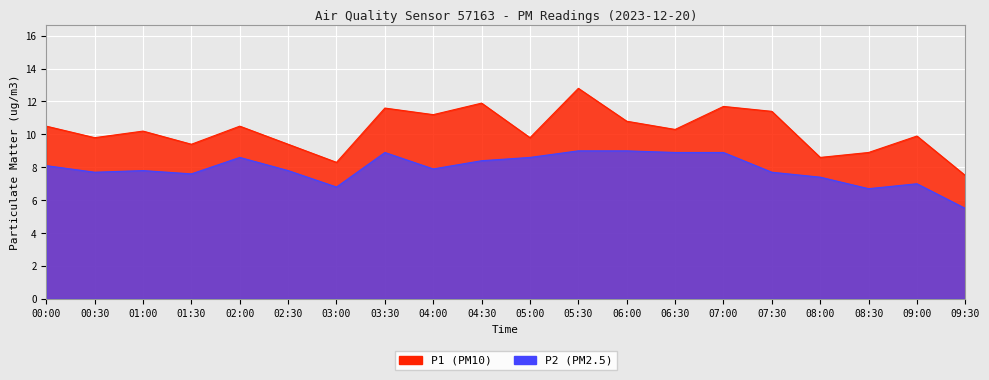

At which label does P1 first exceed 8?

00:00